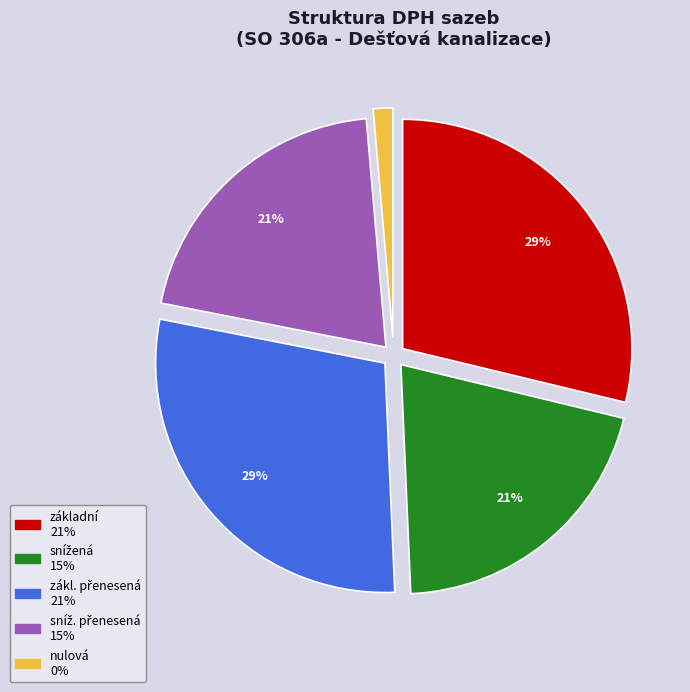

How many segments does this pie chart have?

5